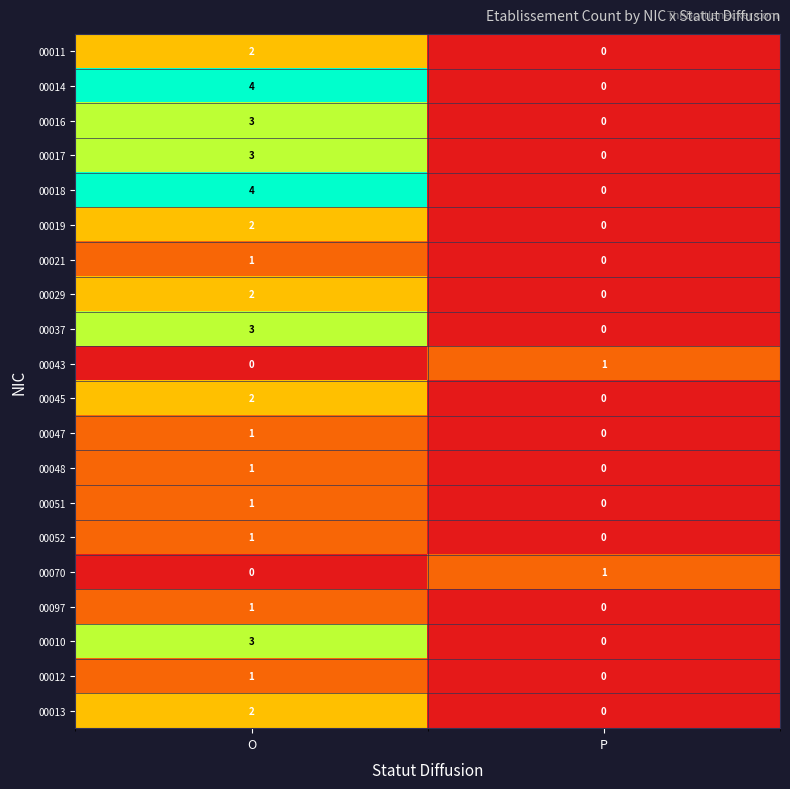

What is the difference between the highest and lowest values at O?

4